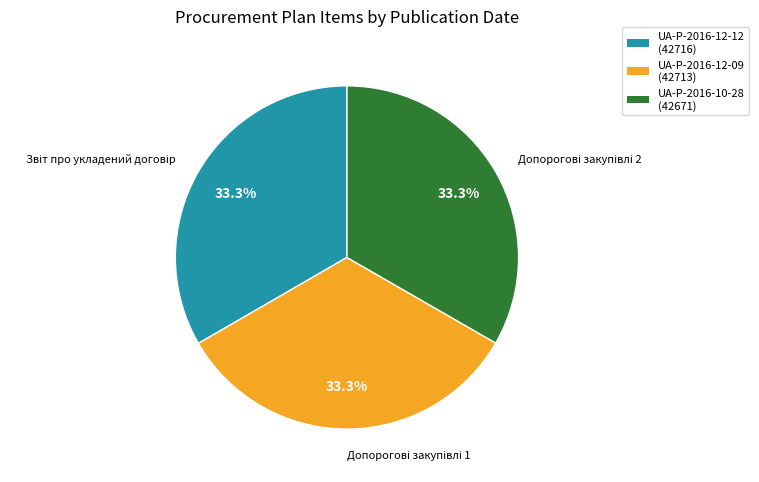

Does any single category account for the majority?

No